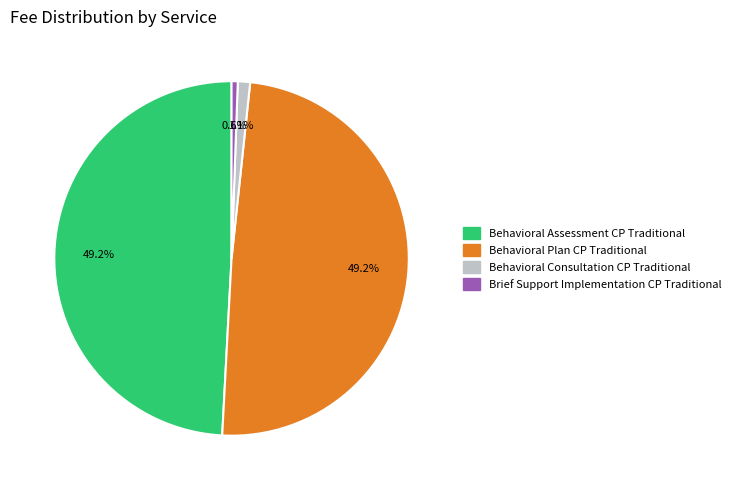

Does any single category account for the majority?

No